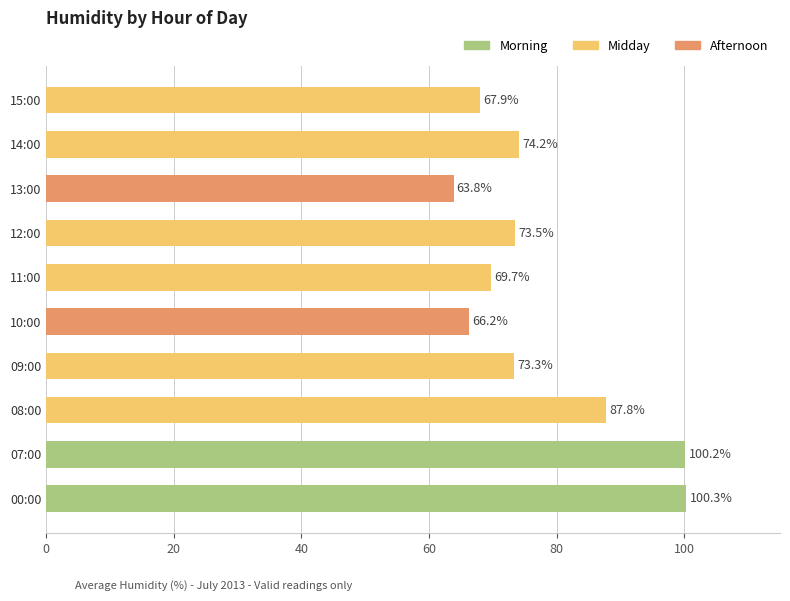

What is the maximum value shown in the chart?

100.3